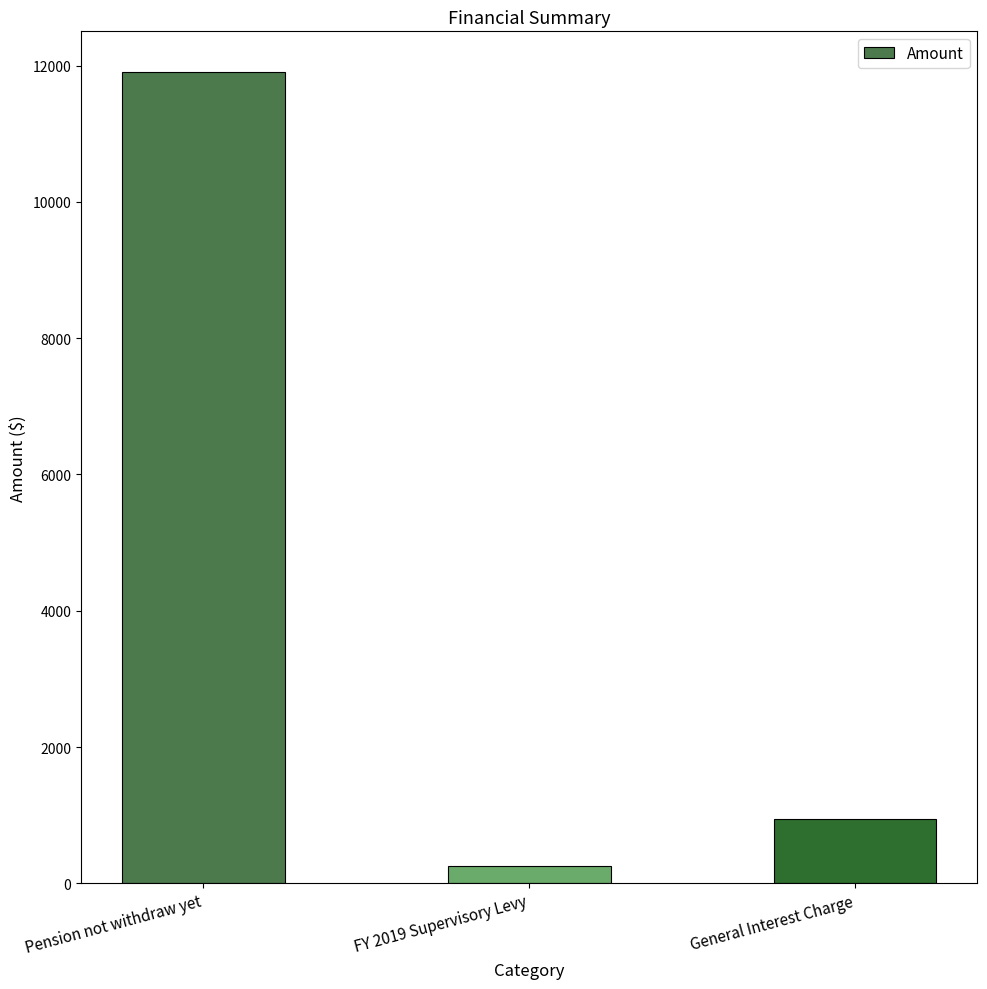

How many data points does each series have?

3